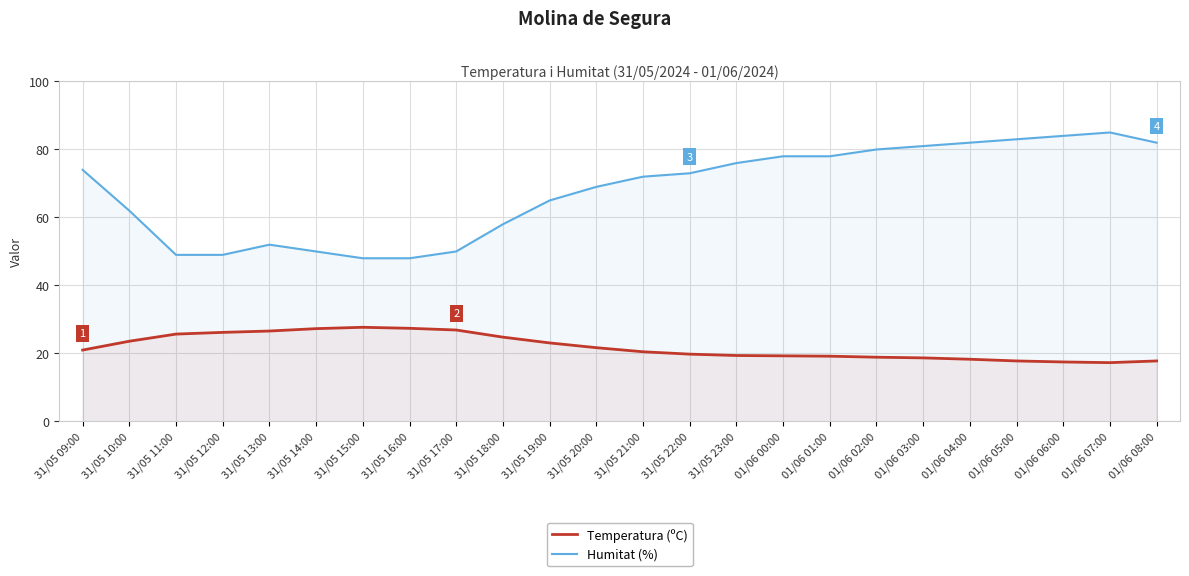

The value of Humitat (%) at 31/05 20:00 is 69.0. True or false?

True